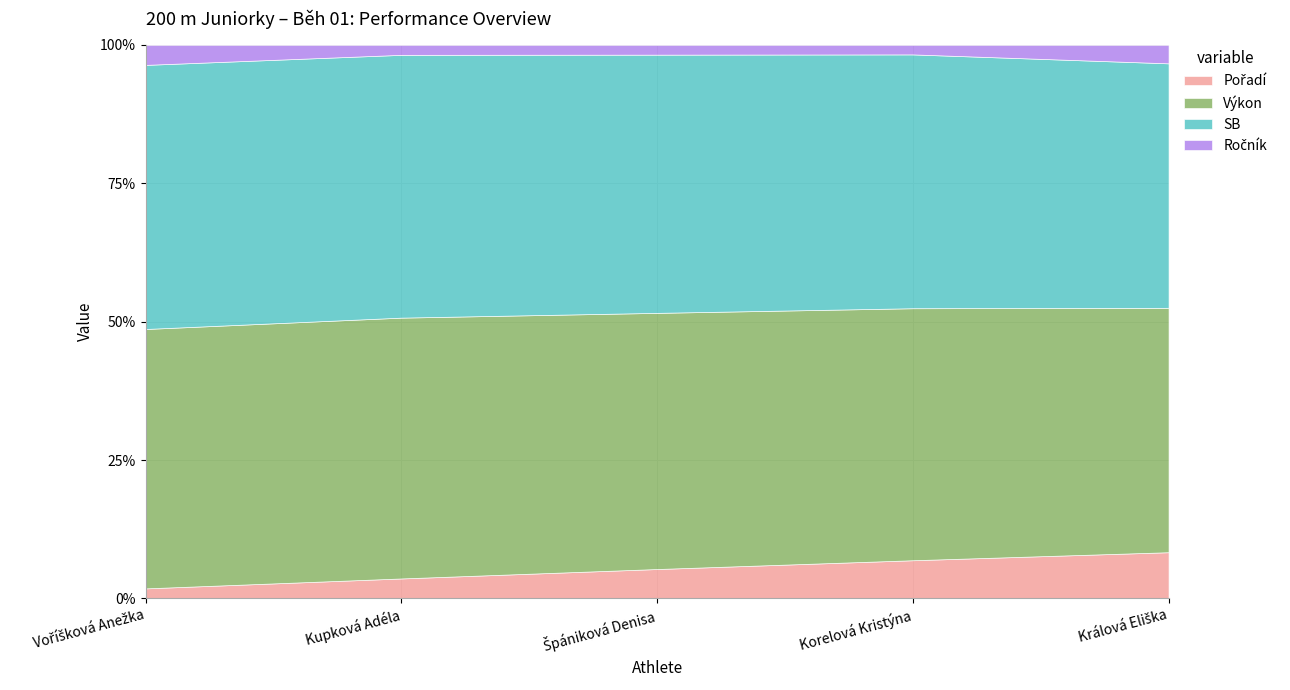

What are all the series names shown in the legend?

Pořadí, Výkon, SB, Ročník